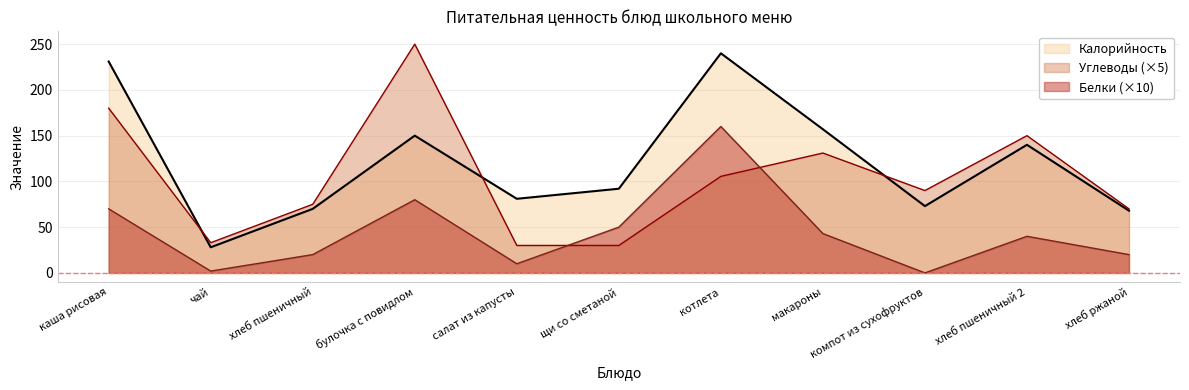

Reading left to right, transcribe all the data shown in this chart.

Калорийность: каша рисовая=231.0	чай=28.0	хлеб пшеничный=70.0	булочка с повидлом=150.0	салат из капусты=81.0	щи со сметаной=92.0	котлета=240.0	макароны=157.0	компот из сухофруктов=73.0	хлеб пшеничный 2=140.0	хлеб ржаной=68.0
Белки: каша рисовая=70.0	чай=2.0	хлеб пшеничный=20.0	булочка с повидлом=80.0	салат из капусты=10.0	щи со сметаной=50.0	котлета=160.0	макароны=43.0	компот из сухофруктов=0.0	хлеб пшеничный 2=40.0	хлеб ржаной=20.0
Углеводы: каша рисовая=180.0	чай=33.0	хлеб пшеничный=75.0	булочка с повидлом=250.0	салат из капусты=30.0	щи со сметаной=30.0	котлета=105.5	макароны=131.0	компот из сухофруктов=90.0	хлеб пшеничный 2=150.0	хлеб ржаной=70.0